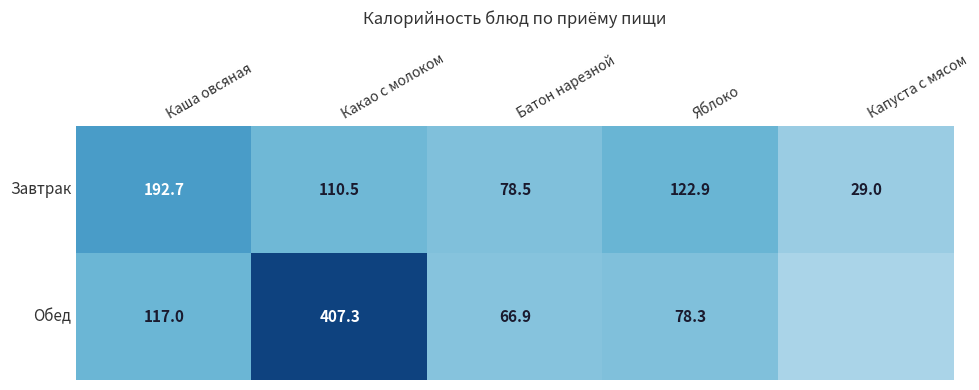

At which label does Завтрак first exceed 110?

Каша овсяная